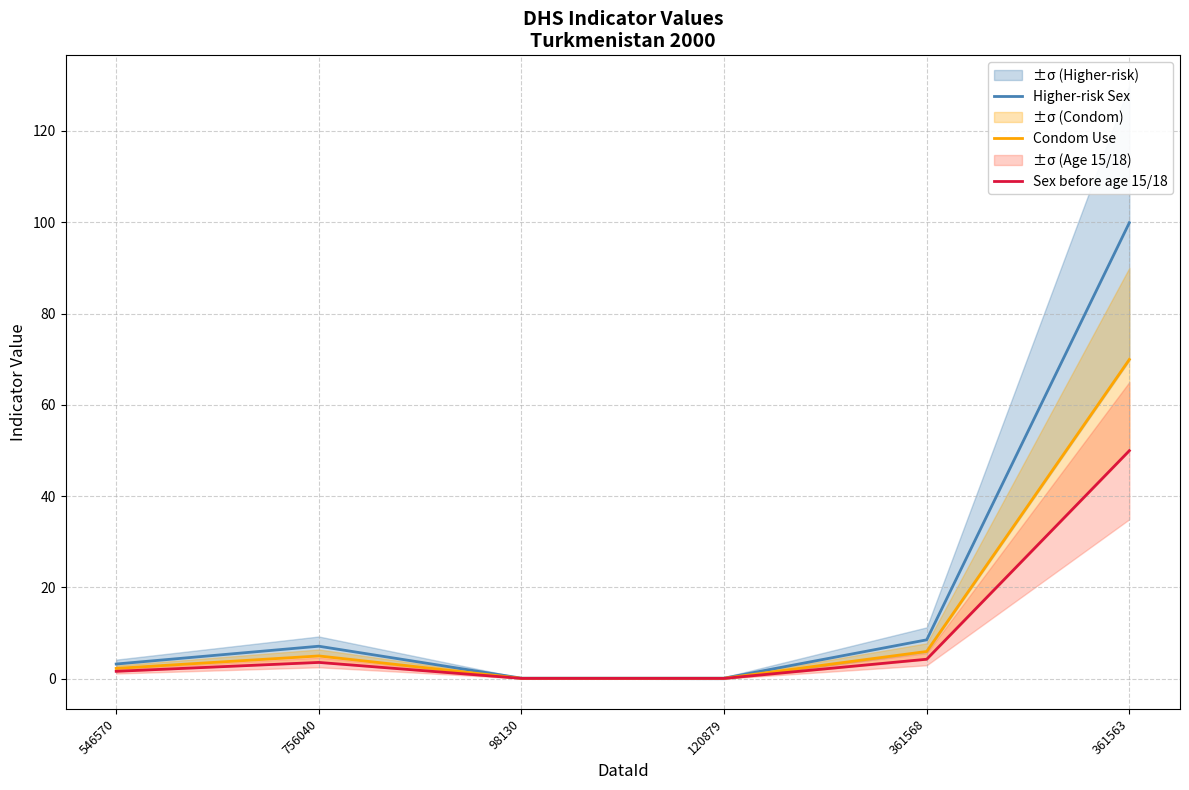

Rank the series by their maximum value, from highest to lowest.

Higher-risk Sex, Condom Use, Sex before age 15/18